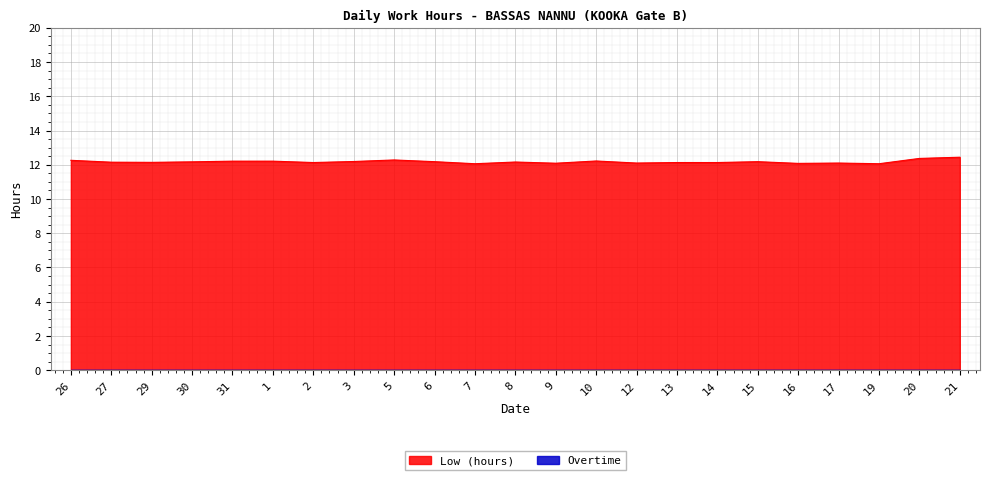

Is it true that the value at 3 is 12.2?

True